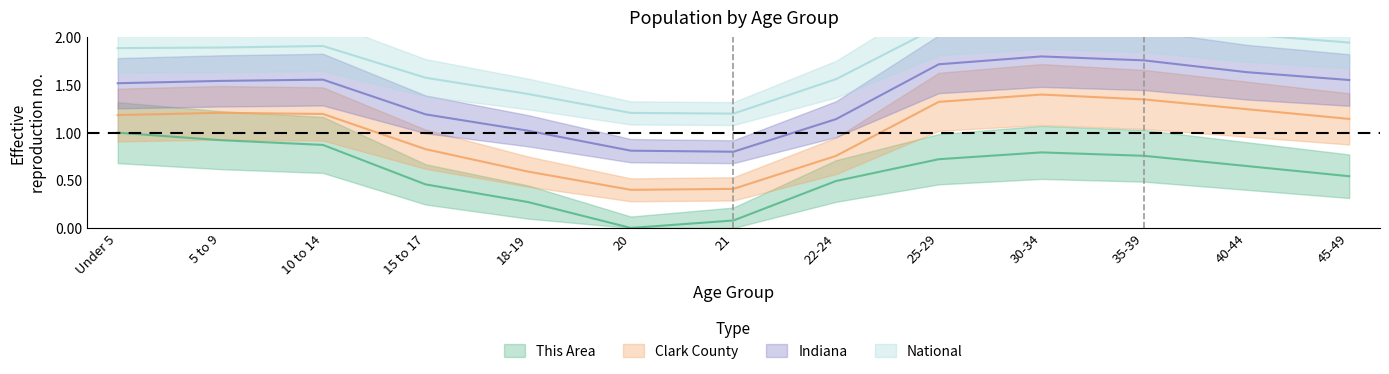

What is the approximate value of National at 22-24?

1.6